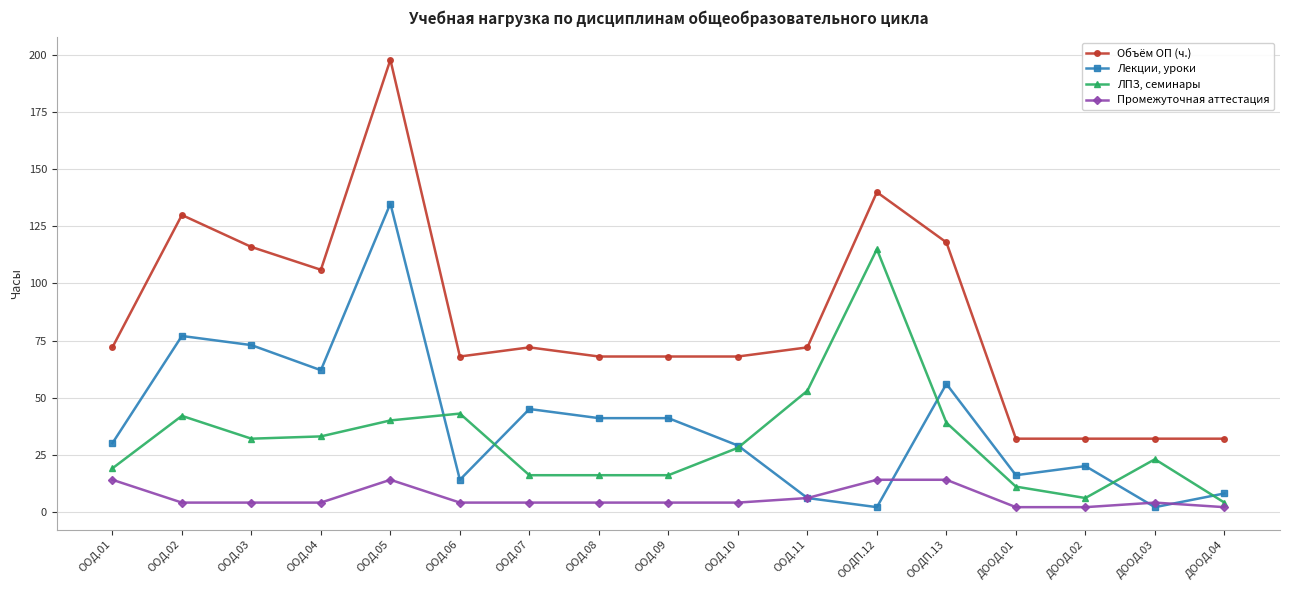

Reading left to right, what are all the values shown in this chart?

Объём ОП (ч.): ООД.01=72	ООД.02=130	ООД.03=116	ООД.04=106	ООД.05=198	ООД.06=68	ООД.07=72	ООД.08=68	ООД.09=68	ООД.10=68	ООД.11=72	ООДП.12=140	ООДП.13=118	ДООД.01=32	ДООД.02=32	ДООД.03=32	ДООД.04=32
Лекции, уроки: ООД.01=30	ООД.02=77	ООД.03=73	ООД.04=62	ООД.05=135	ООД.06=14	ООД.07=45	ООД.08=41	ООД.09=41	ООД.10=29	ООД.11=6	ООДП.12=2	ООДП.13=56	ДООД.01=16	ДООД.02=20	ДООД.03=2	ДООД.04=8
ЛПЗ, семинары: ООД.01=19	ООД.02=42	ООД.03=32	ООД.04=33	ООД.05=40	ООД.06=43	ООД.07=16	ООД.08=16	ООД.09=16	ООД.10=28	ООД.11=53	ООДП.12=115	ООДП.13=39	ДООД.01=11	ДООД.02=6	ДООД.03=23	ДООД.04=4
Промежуточная аттестация: ООД.01=14	ООД.02=4	ООД.03=4	ООД.04=4	ООД.05=14	ООД.06=4	ООД.07=4	ООД.08=4	ООД.09=4	ООД.10=4	ООД.11=6	ООДП.12=14	ООДП.13=14	ДООД.01=2	ДООД.02=2	ДООД.03=4	ДООД.04=2